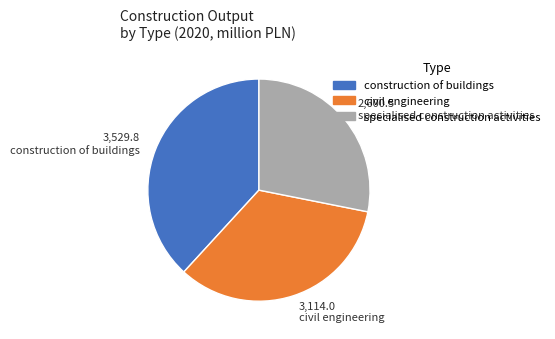

How many segments does this pie chart have?

3